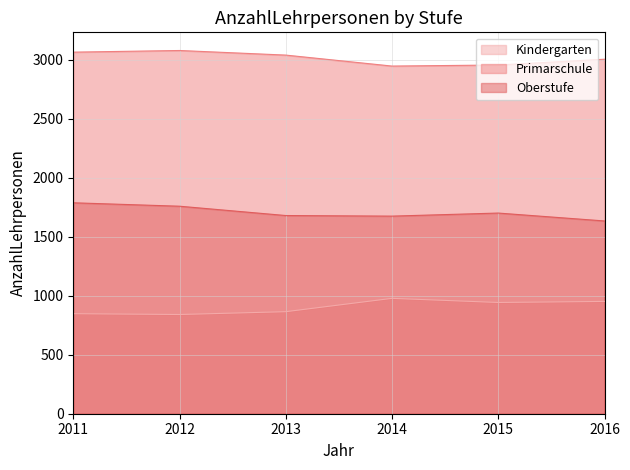

True or false: Kindergarten has a value of 1100 at 2012.

False